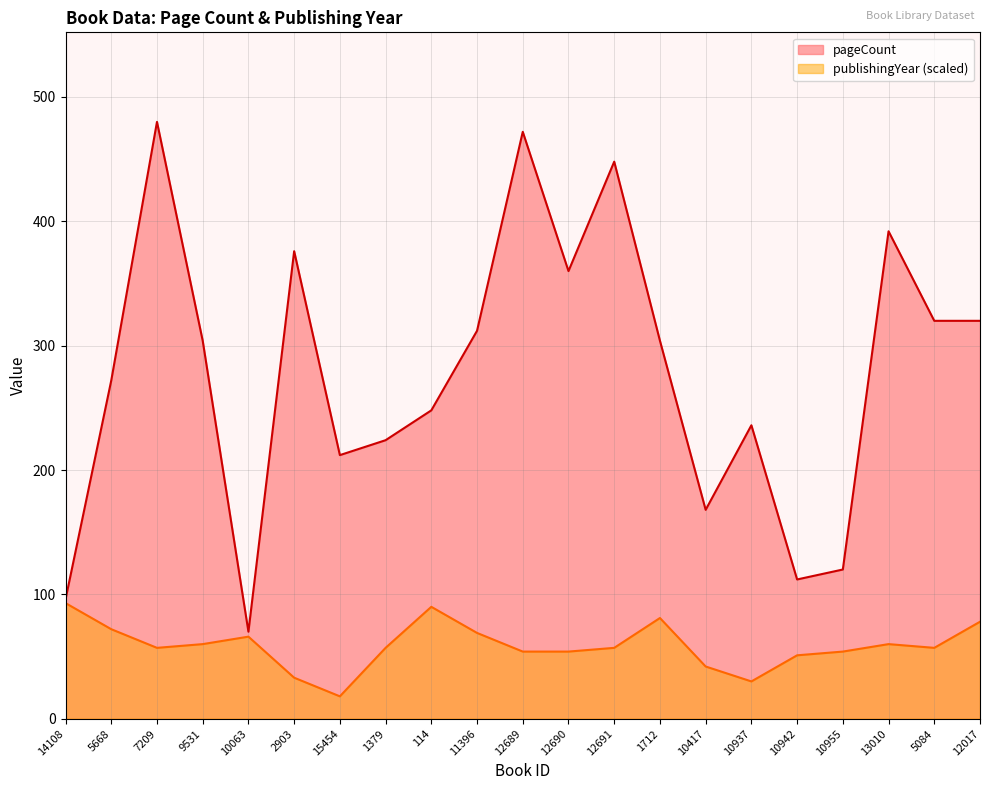

What position from the right is 13010?

3